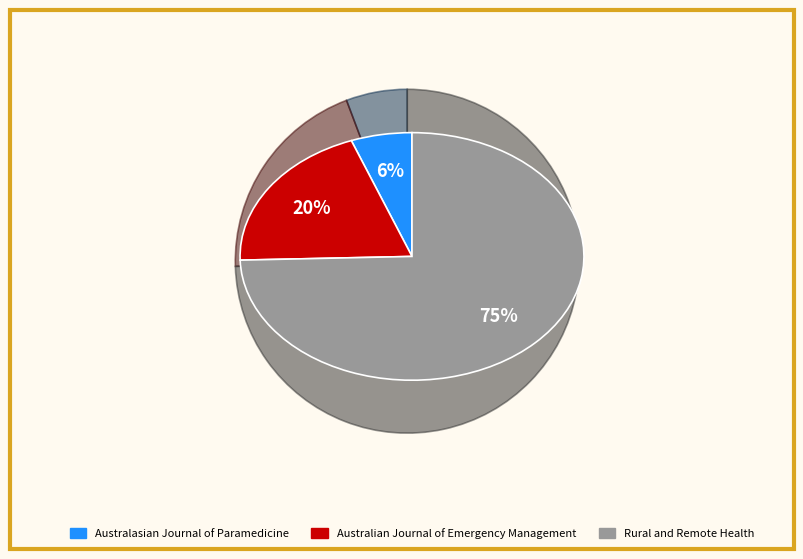

Is it true that Rural and Remote Health is 75% of the pie?

True